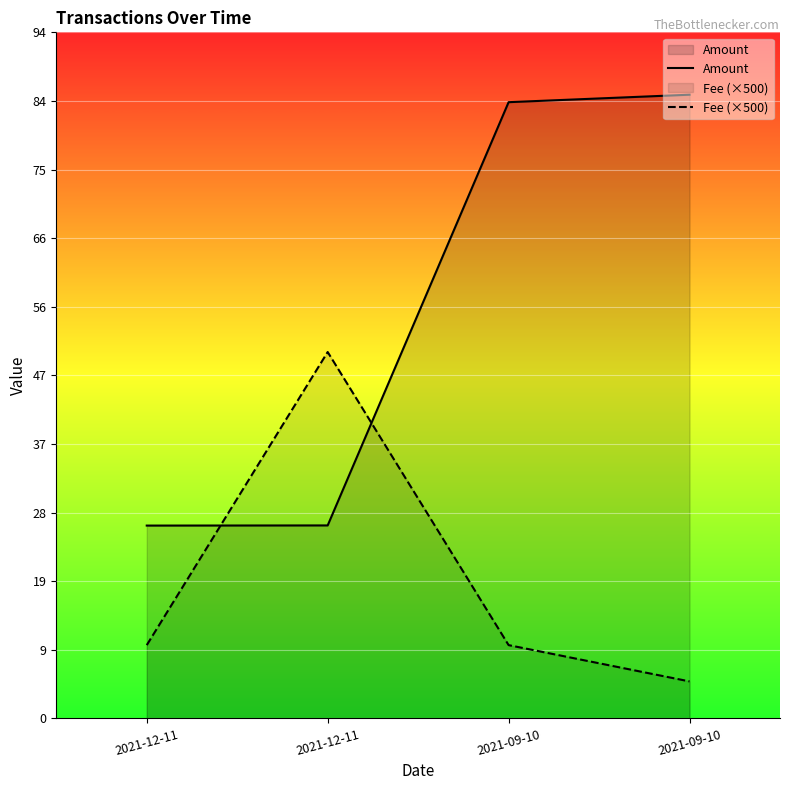

What is the label of the 4th point from the left?

2021-09-10